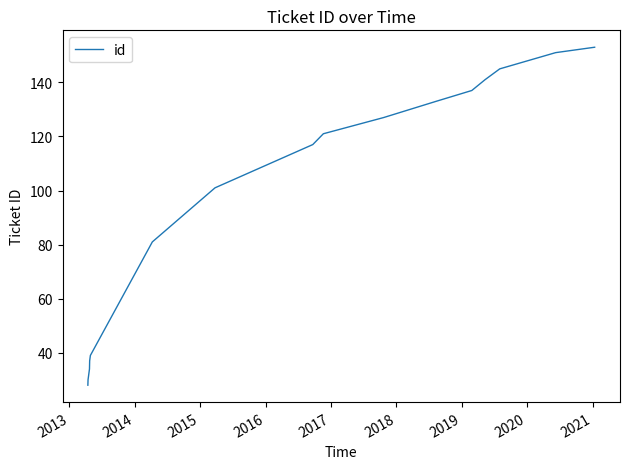

What is the minimum value shown in the chart?

28